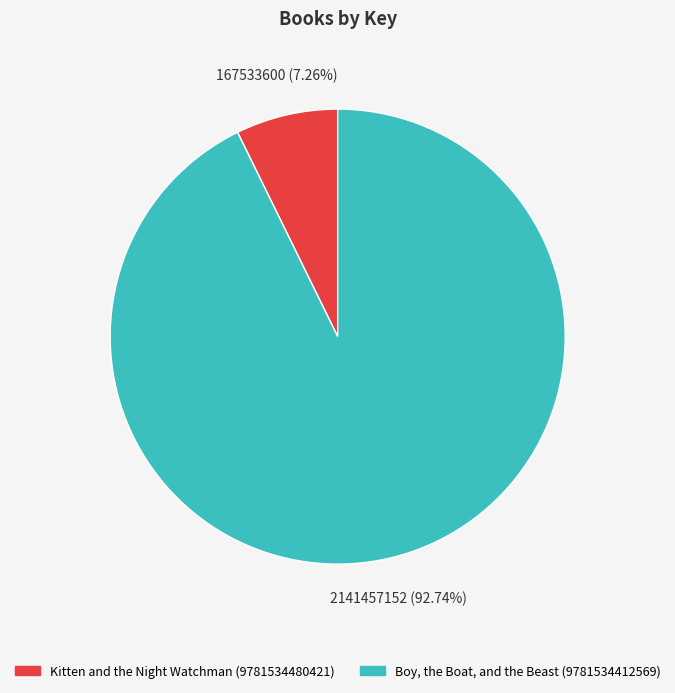

What is the largest slice in the pie chart?

Boy, the Boat, and the Beast (9781534412569)